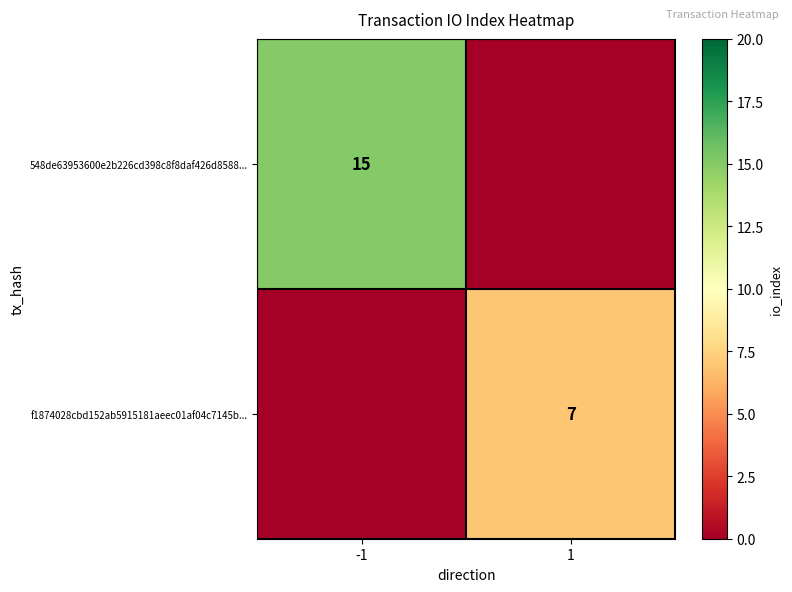

The 548de63953600e2b226cd398c8f8daf426d8588... series shows 5 at -1. True or false?

False